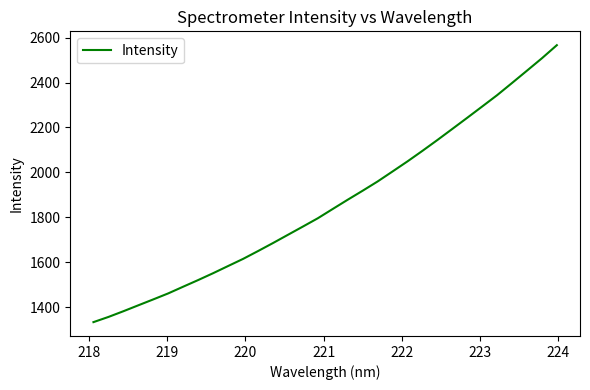

Reading left to right, extract all data points from this chart.

1334.4	1357.4	1382.8	1409.2	1435.5	1462.2	1492.1	1521.5	1552.0	1583.9	1615.6	1650.4	1686.0	1722.7	1759.3	1796.3	1837.7	1878.7	1918.8	1959.9	2004.4	2049.3	2096.1	2144.2	2193.6	2243.2	2293.3	2343.7	2397.9	2452.7	2507.8	2566.0